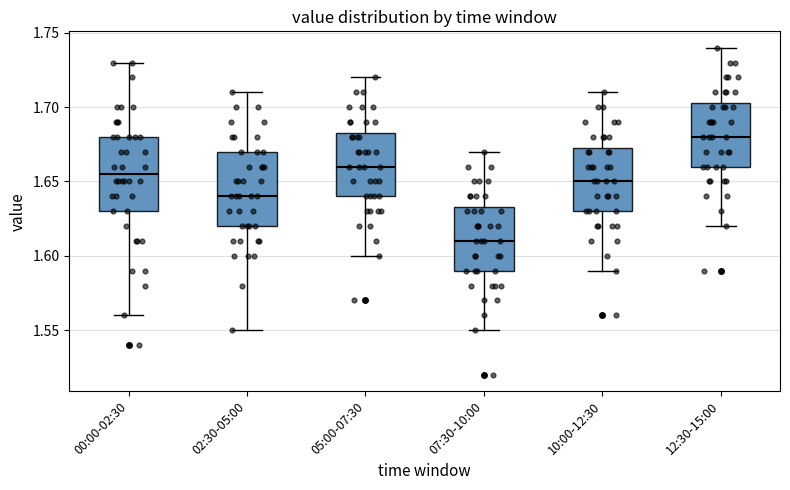

Which box's median line is the lowest?

07:30-10:00